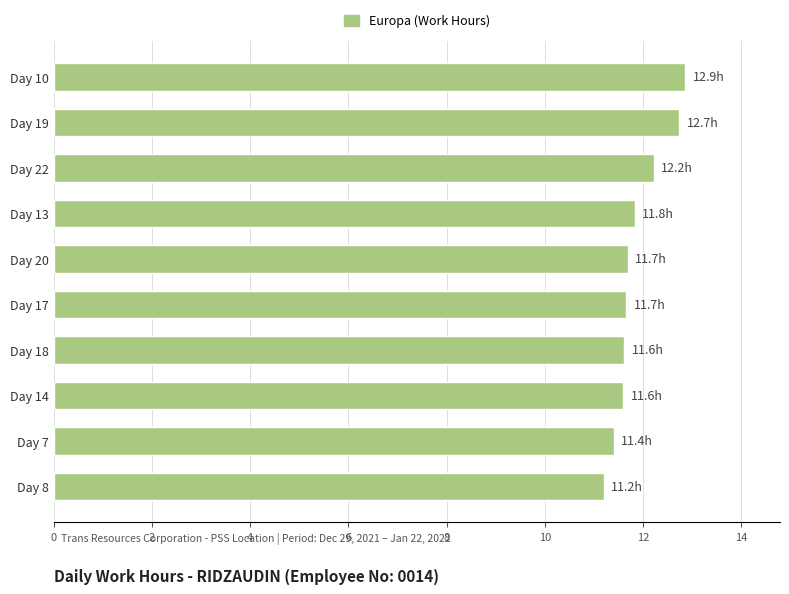

Count the number of data series in this chart.

1